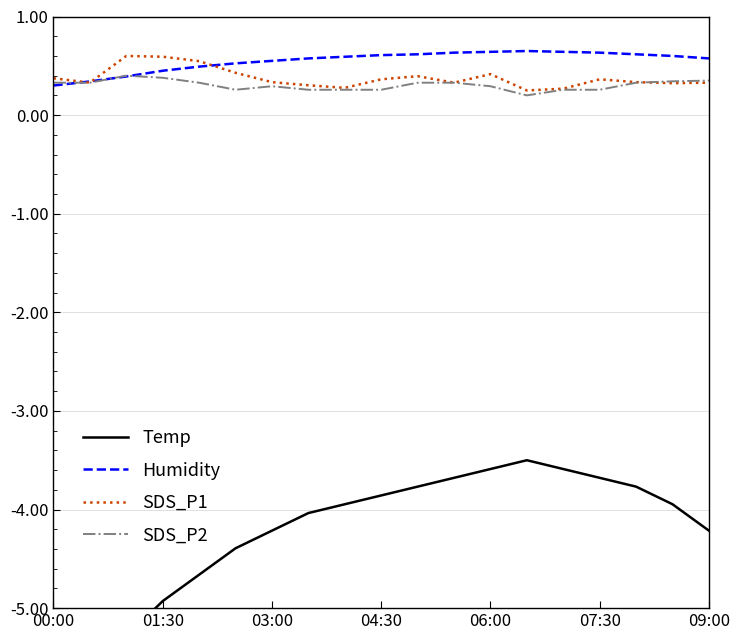

The value of SDS_P2 at 09:00 is 0.3. True or false?

True